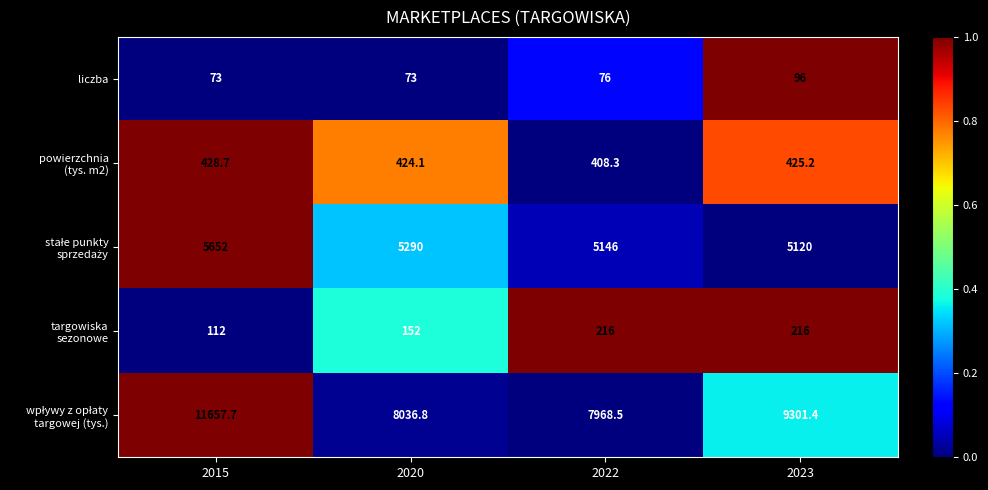

What is the total value across all series at 2020?

13975.9